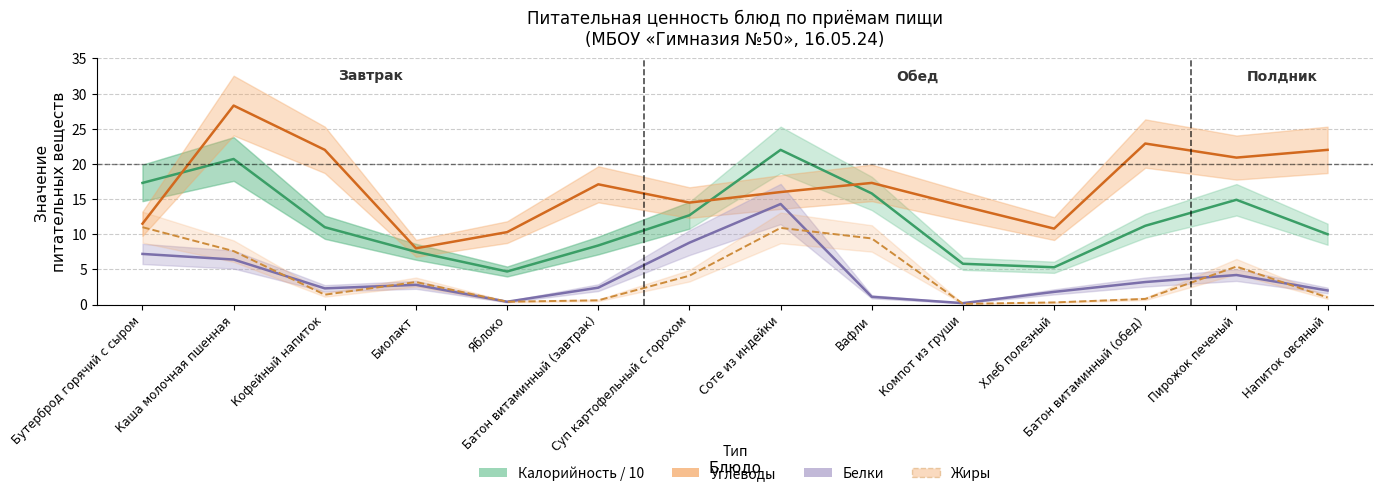

What is the label of the 12th point from the left?

Батон витаминный (обед)